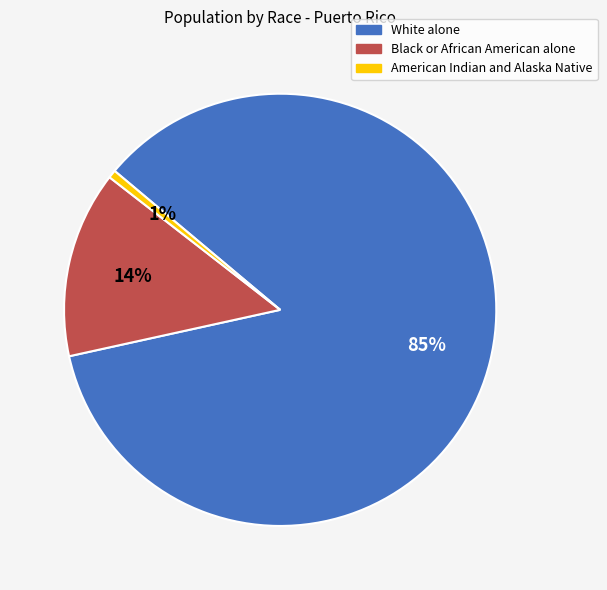

What is the largest slice in the pie chart?

White alone